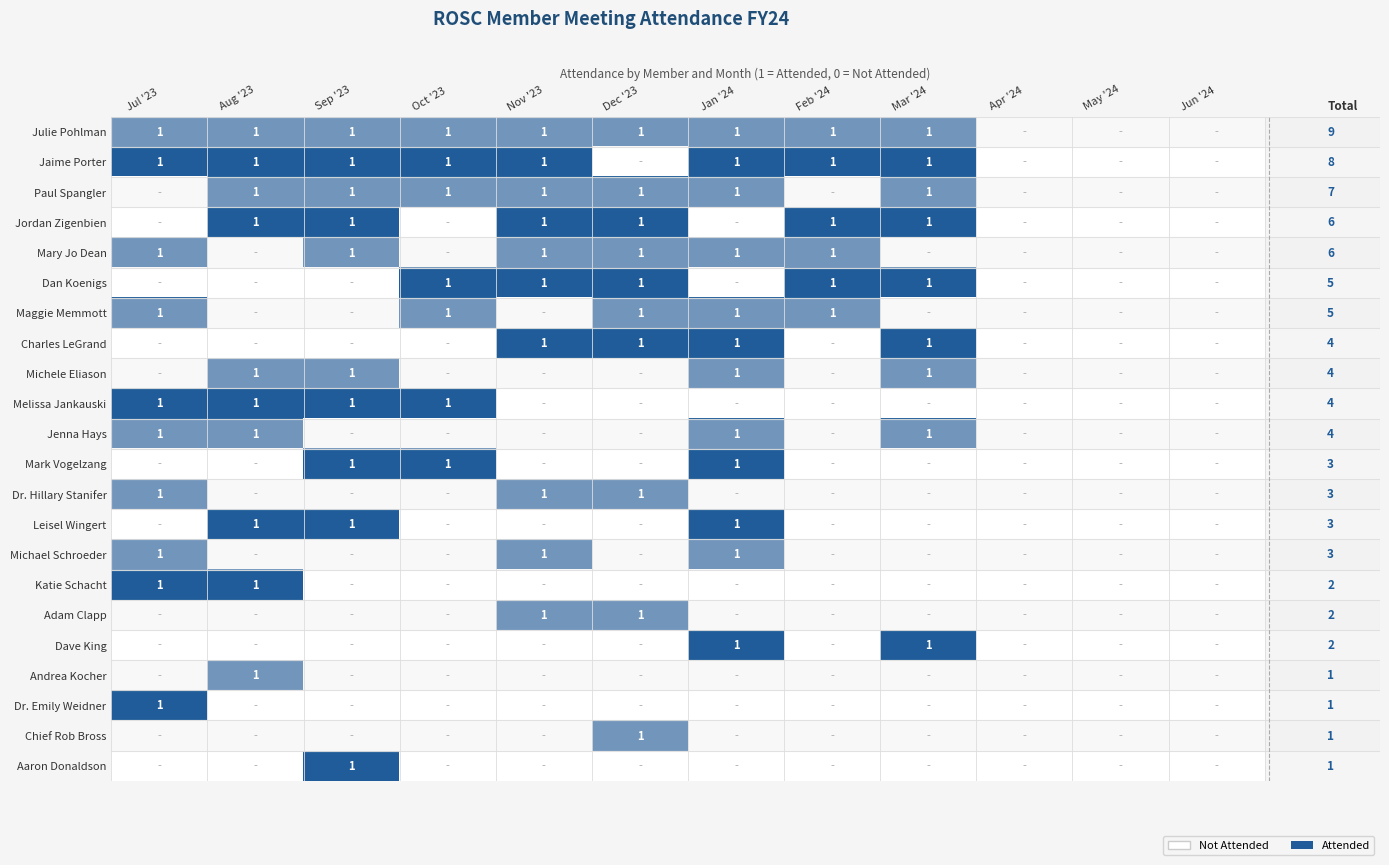

The value of Jaime Porter at Jan '24 is 2. True or false?

False